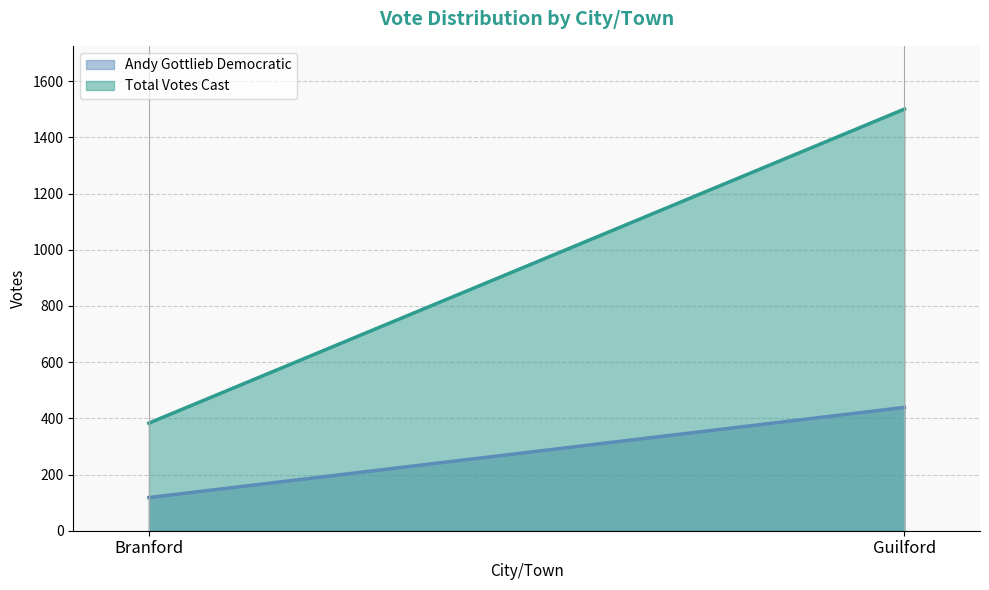

What are all the series names shown in the legend?

Andy Gottlieb Democratic, Total Votes Cast